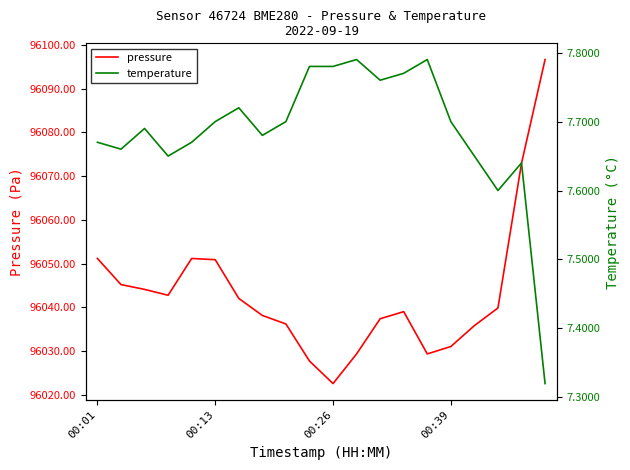

Which series has the largest total across all categories?

pressure